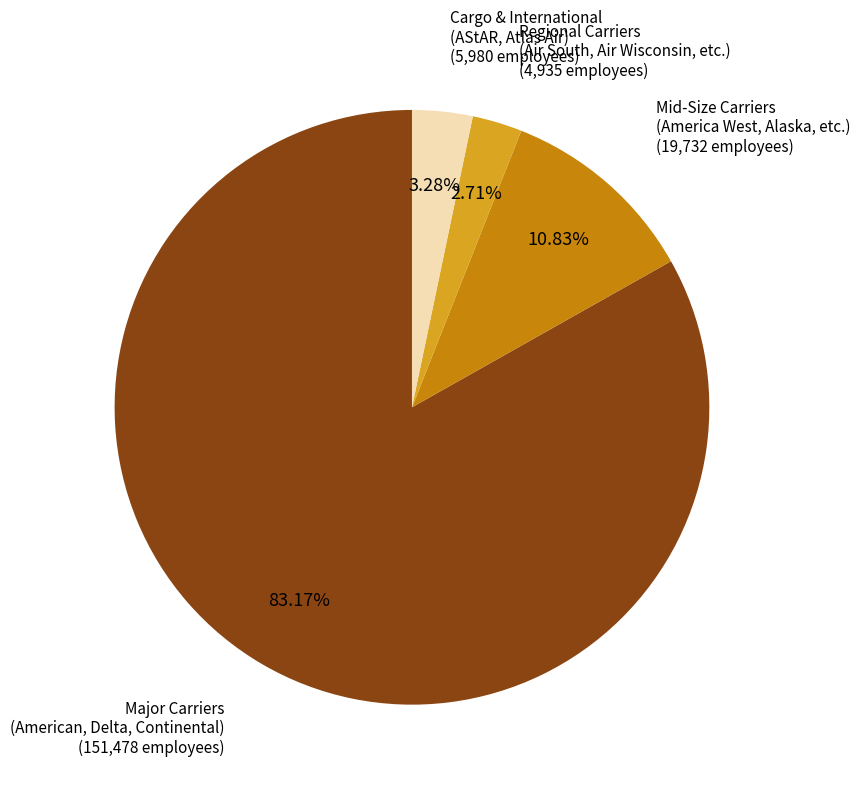

Is there any slice that represents more than half of the pie?

Yes